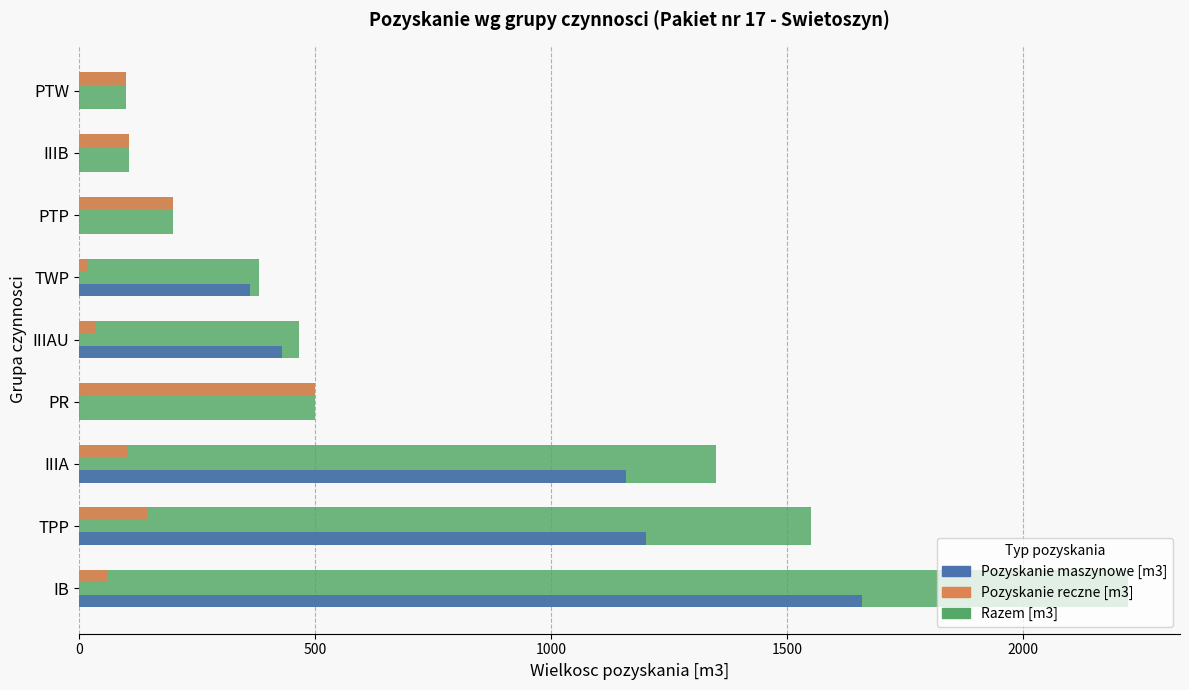

What is the greatest value displayed?

2221